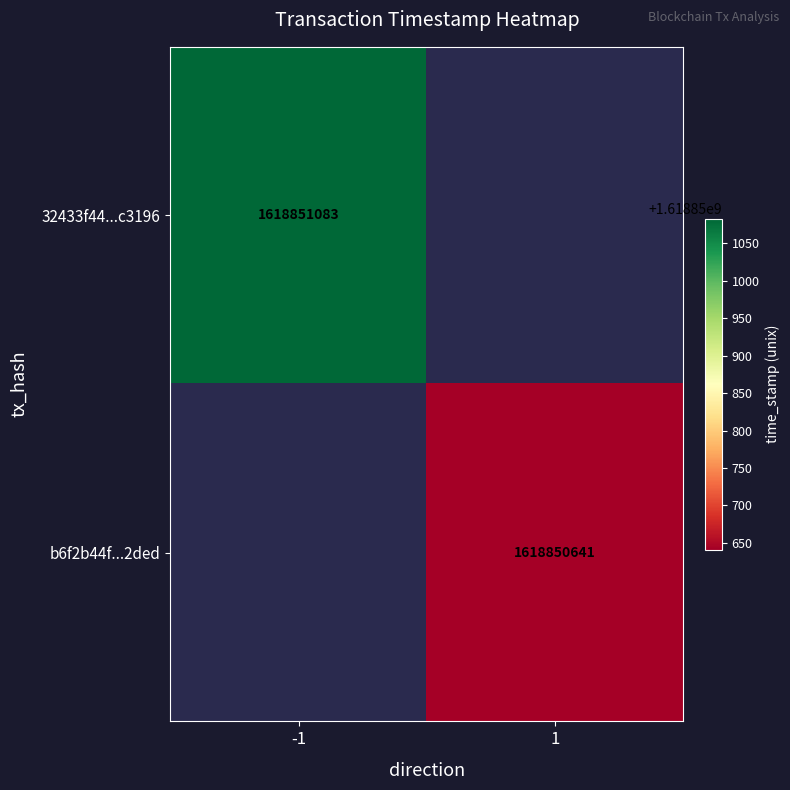

What is the approximate value of 32433f44fe1198bc43a10cf70e90b00f45c3196 at time_stamp, to the nearest 50?

1618851100